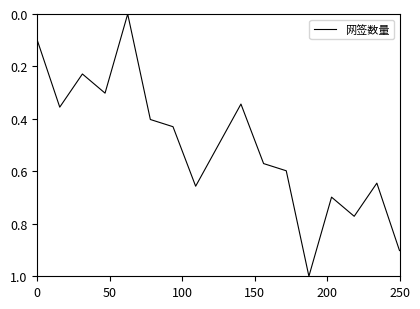

What is the difference between the maximum and minimum values?

1.0